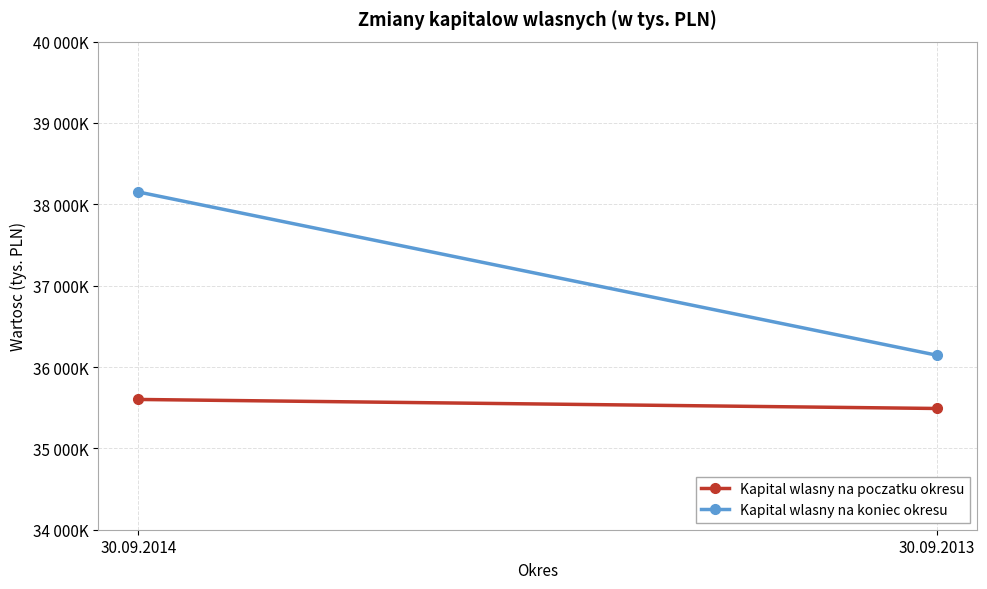

Which label corresponds to the smallest value in the chart?

30.09.2013